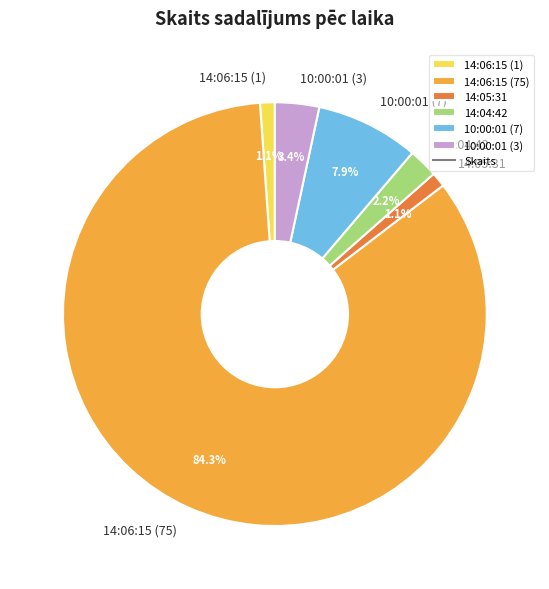

How many slices are in this pie chart?

6